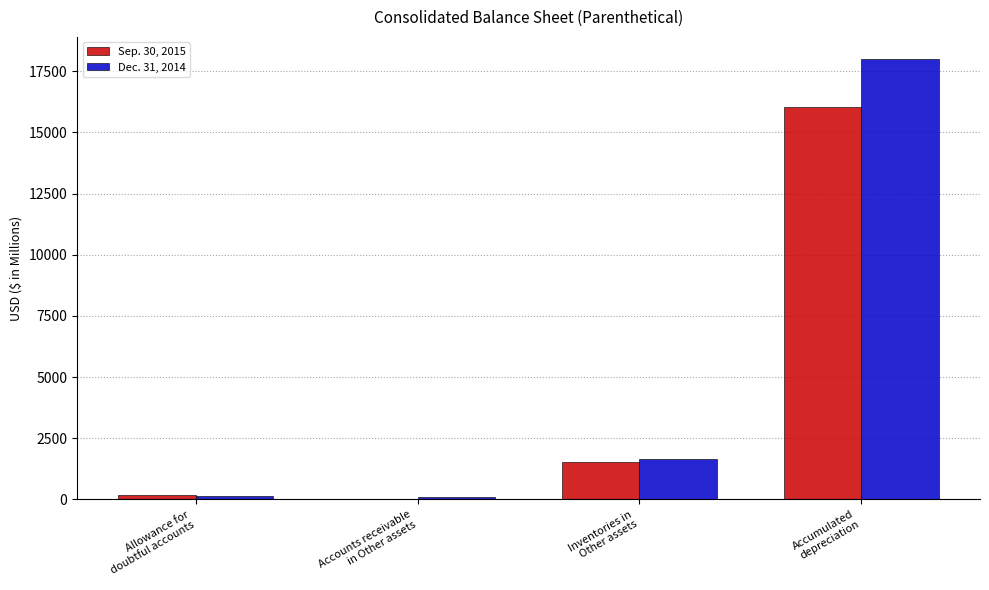

Does the chart contain stacked bars?

No